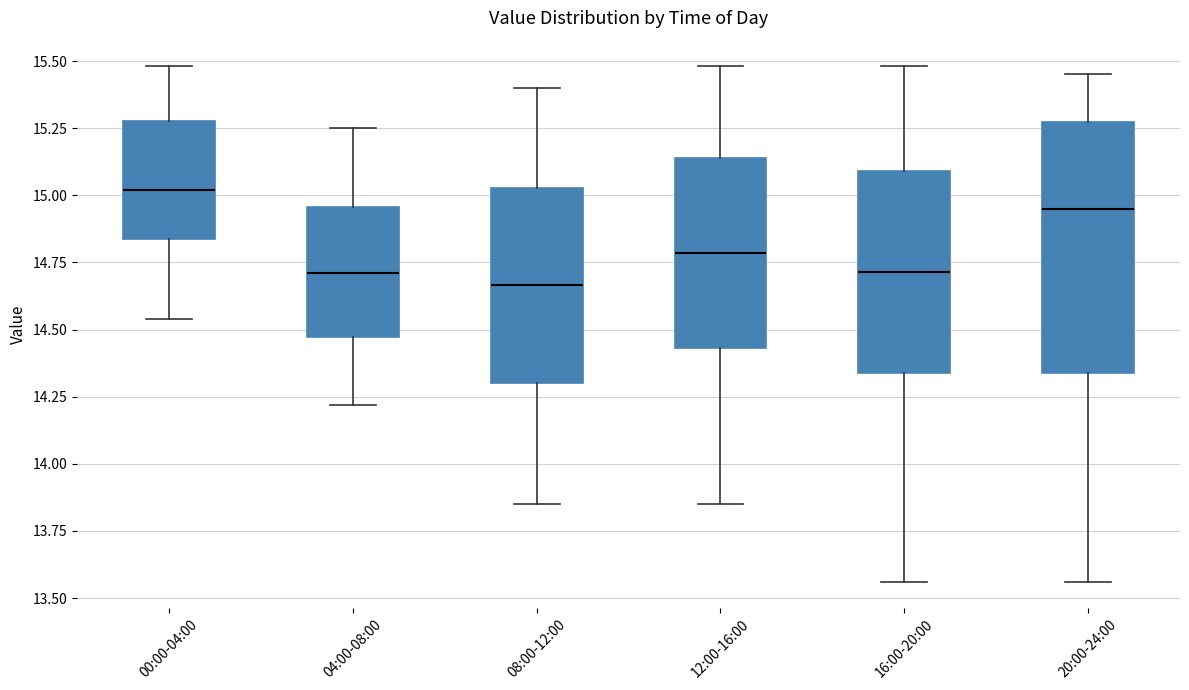

Reading left to right, transcribe this box plot: for each box, give where its median line is, the range the box spans, and where its two whiskers end, as read against the y-axis. The values are not printed on the chart, so give them approximately, as read against the axis.

00:00-04:00: median 15.00, box 14.85 to 15.30, whiskers 14.55 to 15.50
04:00-08:00: median 14.70, box 14.45 to 14.95, whiskers 14.20 to 15.25
08:00-12:00: median 14.65, box 14.30 to 15.05, whiskers 13.85 to 15.40
12:00-16:00: median 14.80, box 14.45 to 15.15, whiskers 13.85 to 15.50
16:00-20:00: median 14.70, box 14.35 to 15.10, whiskers 13.55 to 15.50
20:00-24:00: median 14.95, box 14.35 to 15.25, whiskers 13.55 to 15.45